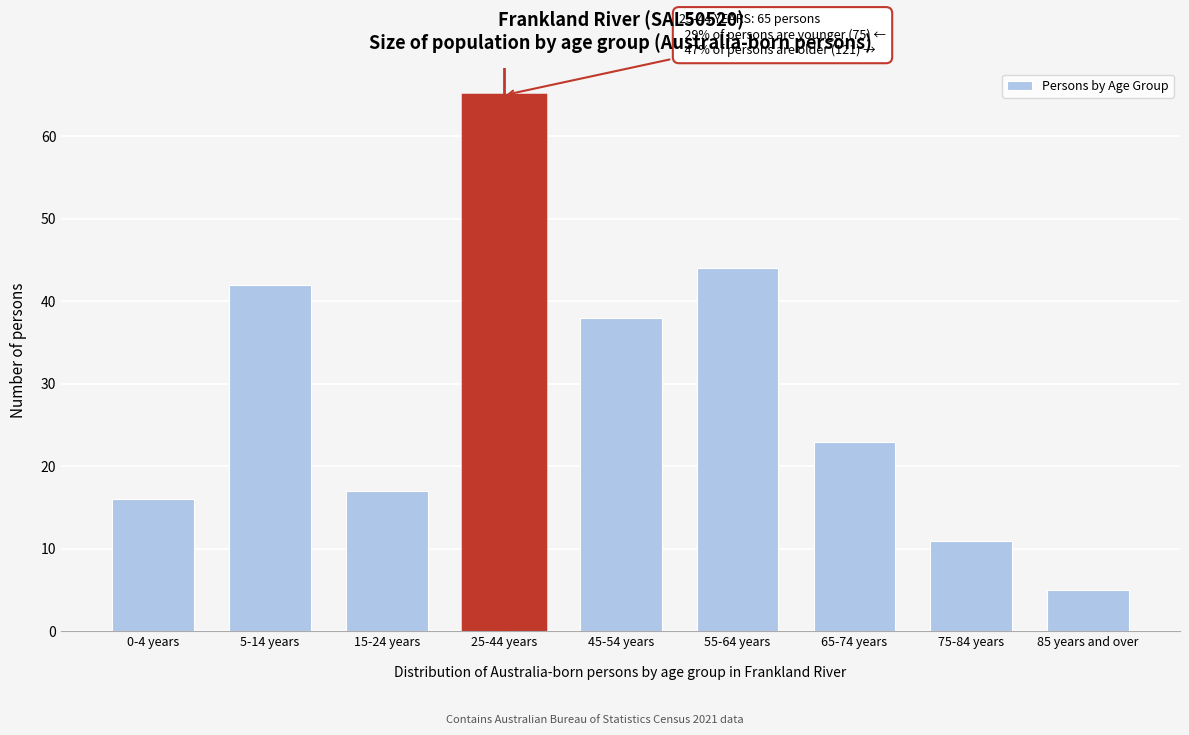

Reading right to left, transcribe all the data shown in this chart.

85 years and over=5	75-84 years=11	65-74 years=23	55-64 years=44	45-54 years=38	25-44 years=65	15-24 years=17	5-14 years=42	0-4 years=16